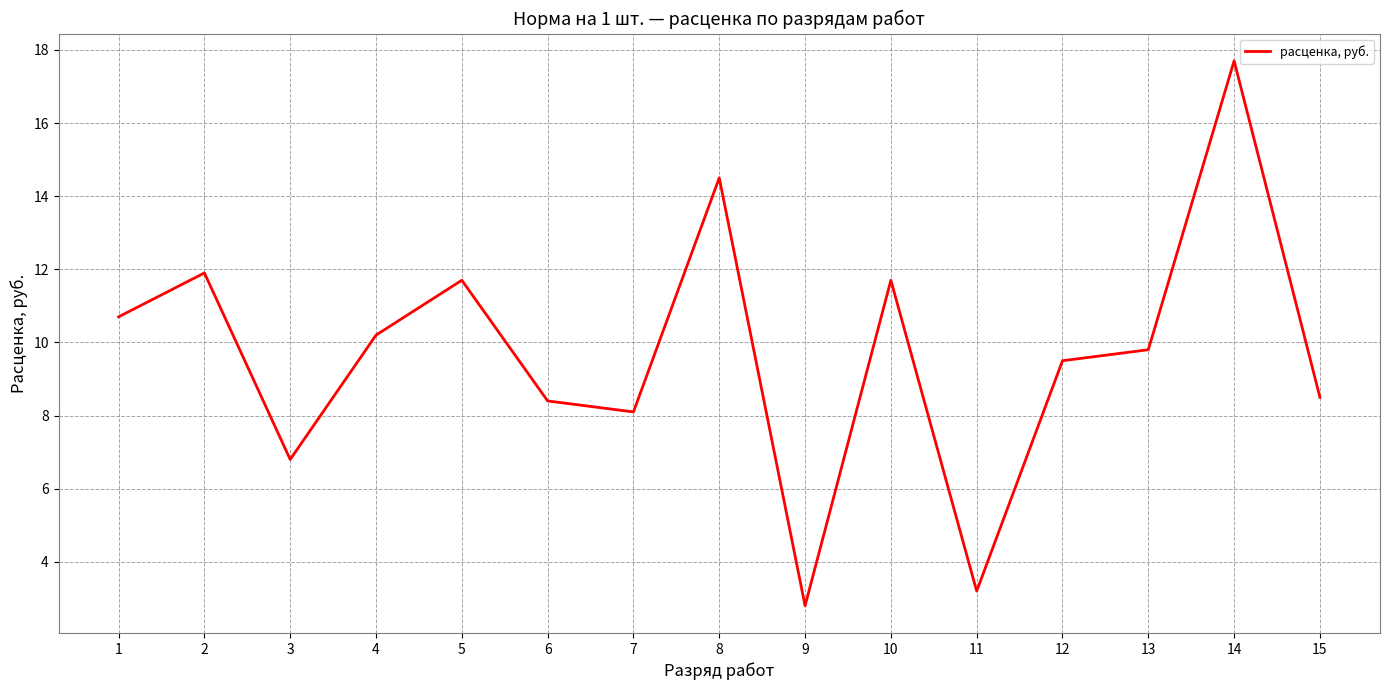

How many values exceed 9?

9